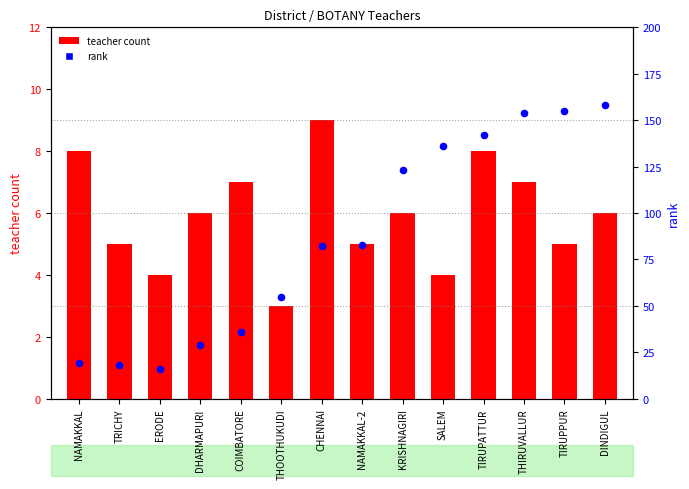

Which series contains the lowest Y value?

teacher count